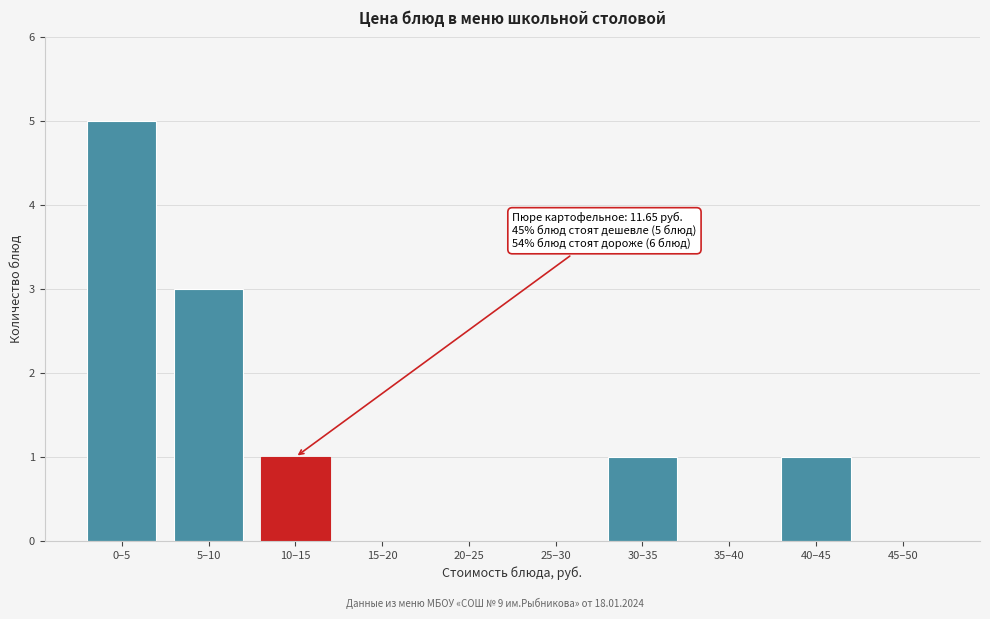

Reading left to right, transcribe all the data shown in this chart.

0–5=5	5–10=3	10–15=1	15–20=0	20–25=0	25–30=0	30–35=1	35–40=0	40–45=1	45–50=0